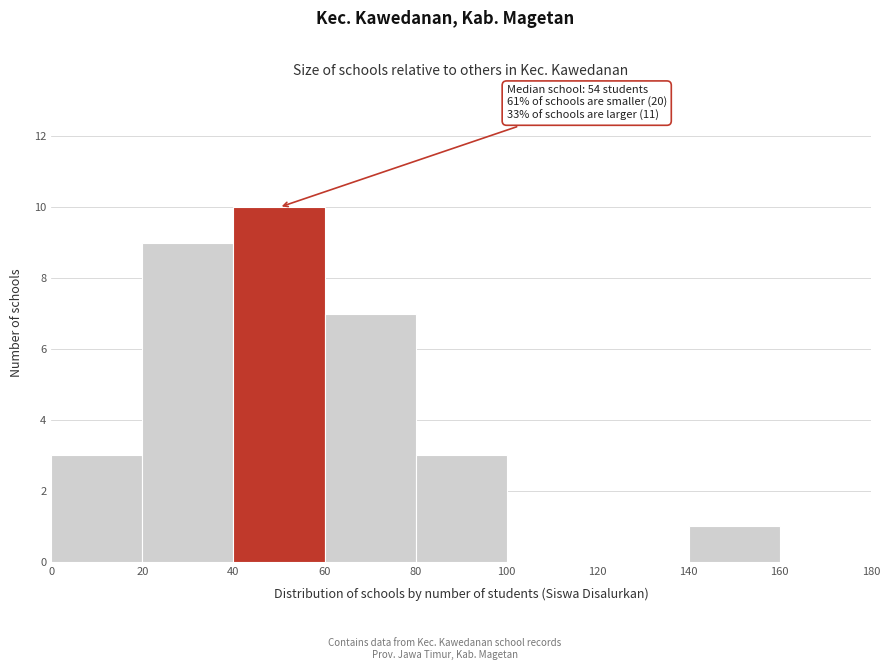

Over which range of the x-axis is the bar tallest?

40 to 60